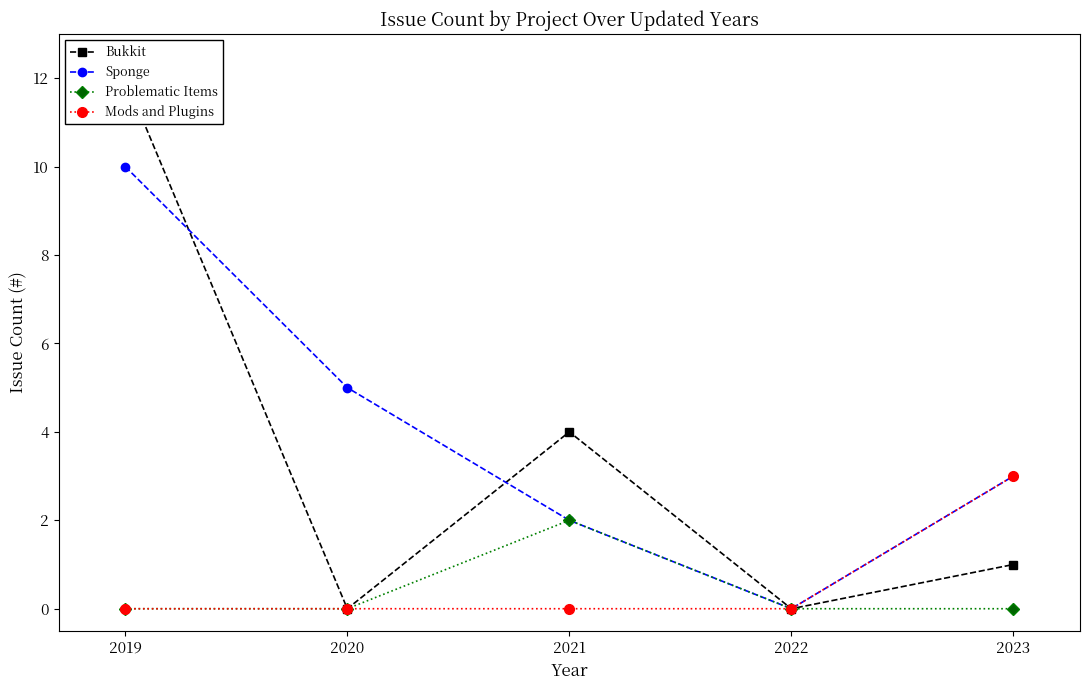

What is the difference between the maximum and minimum values in the Problematic Items series?

2